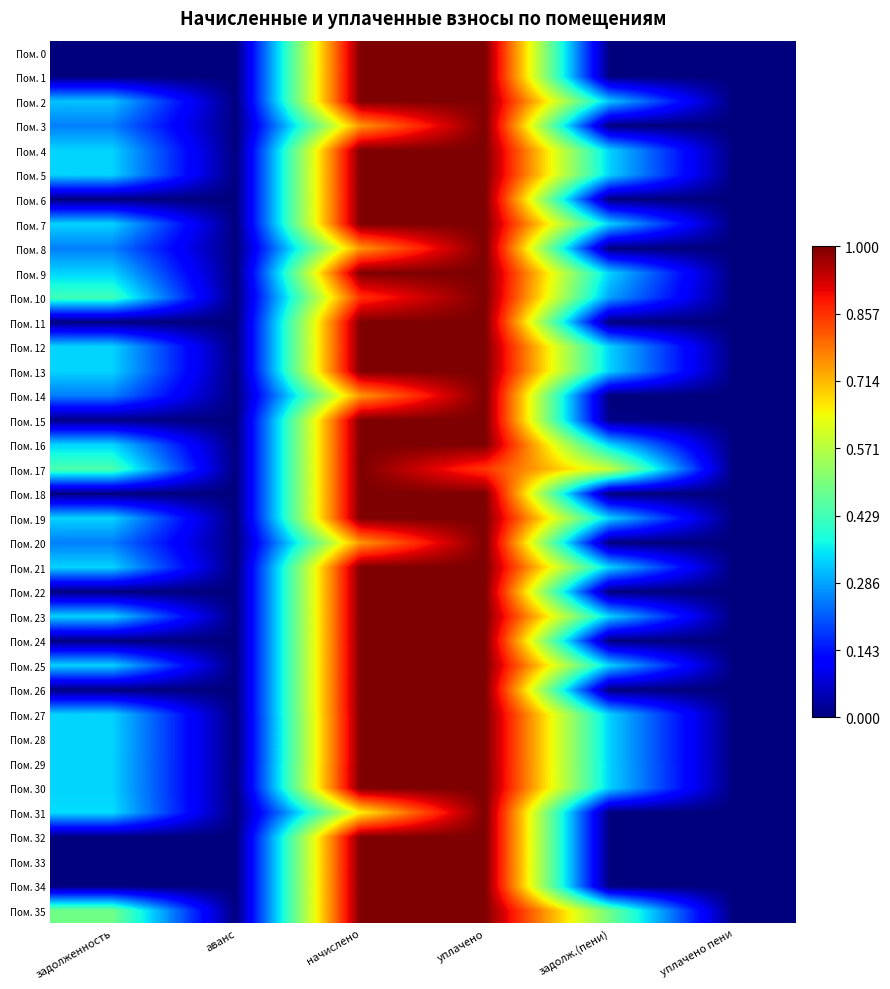

Reading left to right, list all the values displayed in this chart.

Пом. 0: задолженность=0.0	аванс=0.0	начислено=1.0	уплачено=1.0	задолж.(пени)=0.0	уплачено пени=0.0
Пом. 1: задолженность=0.0	аванс=0.0	начислено=1.0	уплачено=1.0	задолж.(пени)=0.0	уплачено пени=0.0
Пом. 2: задолженность=0.3	аванс=0.0	начислено=1.0	уплачено=1.0	задолж.(пени)=0.3	уплачено пени=0.0
Пом. 3: задолженность=0.2	аванс=0.0	начислено=0.8	уплачено=1.0	задолж.(пени)=0.0	уплачено пени=0.0
Пом. 4: задолженность=0.3	аванс=0.0	начислено=1.0	уплачено=1.0	задолж.(пени)=0.3	уплачено пени=0.0
Пом. 5: задолженность=0.3	аванс=0.0	начислено=1.0	уплачено=1.0	задолж.(пени)=0.3	уплачено пени=0.0
Пом. 6: задолженность=0.0	аванс=0.0	начислено=1.0	уплачено=1.0	задолж.(пени)=0.0	уплачено пени=0.0
Пом. 7: задолженность=0.3	аванс=0.0	начислено=1.0	уплачено=1.0	задолж.(пени)=0.3	уплачено пени=0.0
Пом. 8: задолженность=0.2	аванс=0.0	начислено=0.8	уплачено=1.0	задолж.(пени)=0.0	уплачено пени=0.0
Пом. 9: задолженность=0.3	аванс=0.0	начислено=1.0	уплачено=1.0	задолж.(пени)=0.3	уплачено пени=0.0
Пом. 10: задолженность=0.4	аванс=0.0	начислено=0.9	уплачено=1.0	задолж.(пени)=0.3	уплачено пени=0.0
Пом. 11: задолженность=0.0	аванс=0.0	начислено=1.0	уплачено=1.0	задолж.(пени)=0.0	уплачено пени=0.0
Пом. 12: задолженность=0.3	аванс=0.0	начислено=1.0	уплачено=1.0	задолж.(пени)=0.3	уплачено пени=0.0
Пом. 13: задолженность=0.3	аванс=0.0	начислено=1.0	уплачено=1.0	задолж.(пени)=0.3	уплачено пени=0.0
Пом. 14: задолженность=0.2	аванс=0.0	начислено=0.7	уплачено=1.0	задолж.(пени)=0.0	уплачено пени=0.0
Пом. 15: задолженность=0.0	аванс=0.0	начислено=1.0	уплачено=1.0	задолж.(пени)=0.0	уплачено пени=0.0
Пом. 16: задолженность=0.3	аванс=0.0	начислено=1.0	уплачено=1.0	задолж.(пени)=0.3	уплачено пени=0.0
Пом. 17: задолженность=0.4	аванс=0.0	начислено=1.0	уплачено=0.8	задолж.(пени)=0.6	уплачено пени=0.0
Пом. 18: задолженность=0.0	аванс=0.0	начислено=1.0	уплачено=1.0	задолж.(пени)=0.0	уплачено пени=0.0
Пом. 19: задолженность=0.3	аванс=0.0	начислено=1.0	уплачено=1.0	задолж.(пени)=0.3	уплачено пени=0.0
Пом. 20: задолженность=0.2	аванс=0.0	начислено=0.8	уплачено=1.0	задолж.(пени)=0.0	уплачено пени=0.0
Пом. 21: задолженность=0.3	аванс=0.0	начислено=1.0	уплачено=1.0	задолж.(пени)=0.3	уплачено пени=0.0
Пом. 22: задолженность=0.0	аванс=0.0	начислено=1.0	уплачено=1.0	задолж.(пени)=0.0	уплачено пени=0.0
Пом. 23: задолженность=0.3	аванс=0.0	начислено=1.0	уплачено=1.0	задолж.(пени)=0.3	уплачено пени=0.0
Пом. 24: задолженность=0.0	аванс=0.0	начислено=1.0	уплачено=1.0	задолж.(пени)=0.0	уплачено пени=0.0
Пом. 25: задолженность=0.3	аванс=0.0	начислено=1.0	уплачено=1.0	задолж.(пени)=0.3	уплачено пени=0.0
Пом. 26: задолженность=0.0	аванс=0.0	начислено=1.0	уплачено=1.0	задолж.(пени)=0.0	уплачено пени=0.0
Пом. 27: задолженность=0.3	аванс=0.0	начислено=1.0	уплачено=1.0	задолж.(пени)=0.3	уплачено пени=0.0
Пом. 28: задолженность=0.3	аванс=0.0	начислено=1.0	уплачено=1.0	задолж.(пени)=0.3	уплачено пени=0.0
Пом. 29: задолженность=0.3	аванс=0.0	начислено=1.0	уплачено=1.0	задолж.(пени)=0.3	уплачено пени=0.0
Пом. 30: задолженность=0.3	аванс=0.0	начислено=1.0	уплачено=1.0	задолж.(пени)=0.3	уплачено пени=0.0
Пом. 31: задолженность=0.3	аванс=0.0	начислено=0.7	уплачено=1.0	задолж.(пени)=0.0	уплачено пени=0.0
Пом. 32: задолженность=0.0	аванс=0.0	начислено=1.0	уплачено=1.0	задолж.(пени)=0.0	уплачено пени=0.0
Пом. 33: задолженность=0.0	аванс=0.0	начислено=1.0	уплачено=1.0	задолж.(пени)=0.0	уплачено пени=0.0
Пом. 34: задолженность=0.0	аванс=0.0	начислено=1.0	уплачено=1.0	задолж.(пени)=0.0	уплачено пени=0.0
Пом. 35: задолженность=0.5	аванс=0.0	начислено=1.0	уплачено=1.0	задолж.(пени)=0.5	уплачено пени=0.0